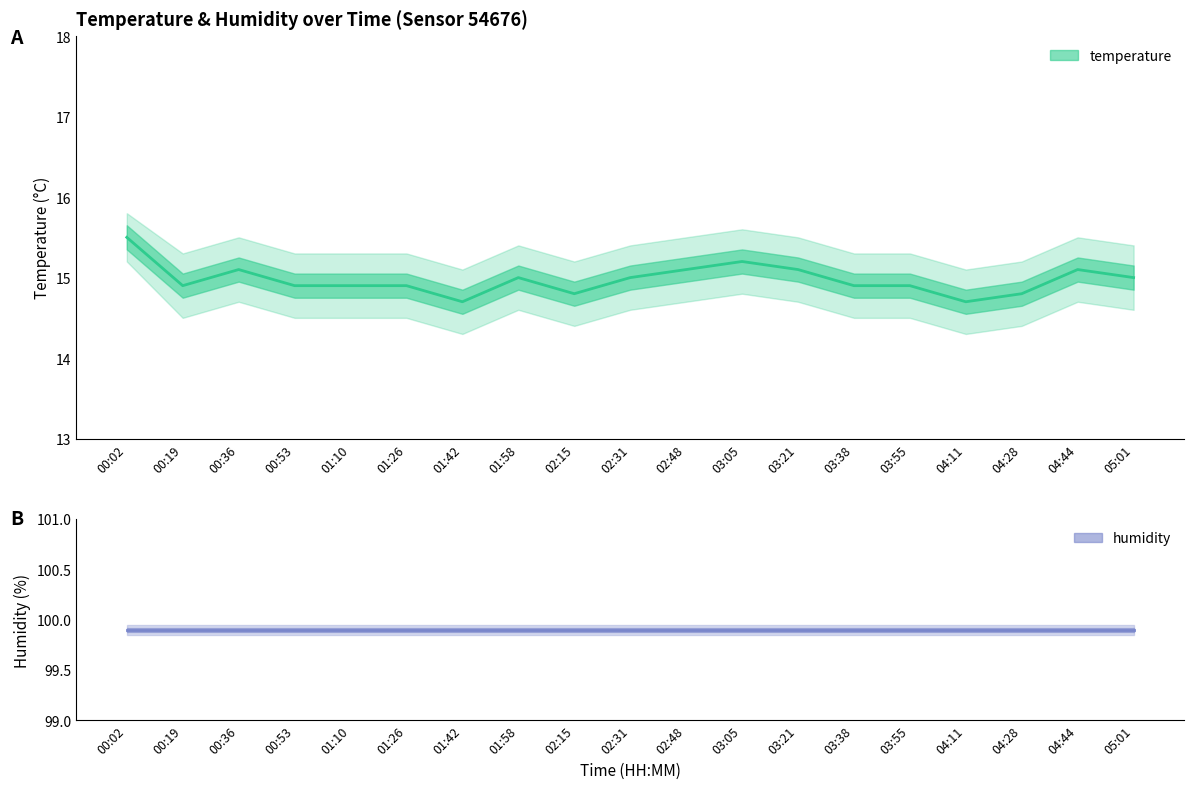

Rank the series at 02:31 from highest to lowest value.

humidity, temp_upper, temperature, temp_lower